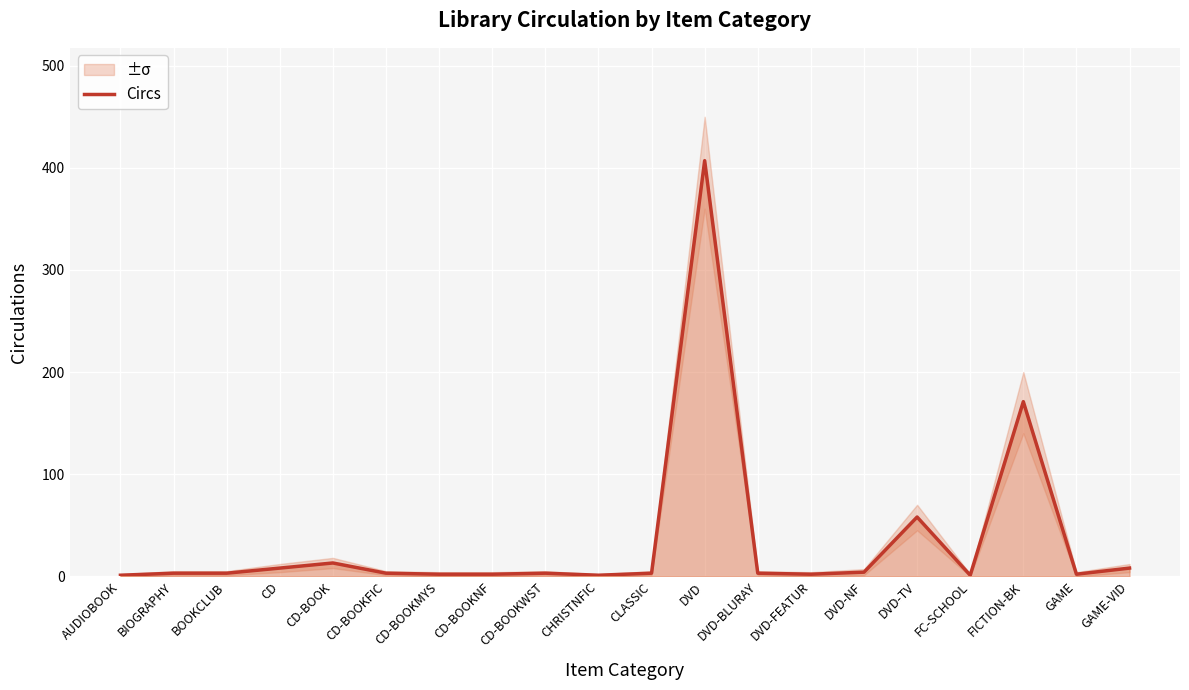

List the labels in order of value, largest first.

DVD, FICTION-BK, DVD-TV, CD-BOOK, CD, GAME-VID, DVD-NF, BIOGRAPHY, BOOKCLUB, CD-BOOKFIC, CD-BOOKWST, CLASSIC, DVD-BLURAY, CD-BOOKMYS, CD-BOOKNF, DVD-FEATUR, GAME, AUDIOBOOK, CHRISTNFIC, FC-SCHOOL